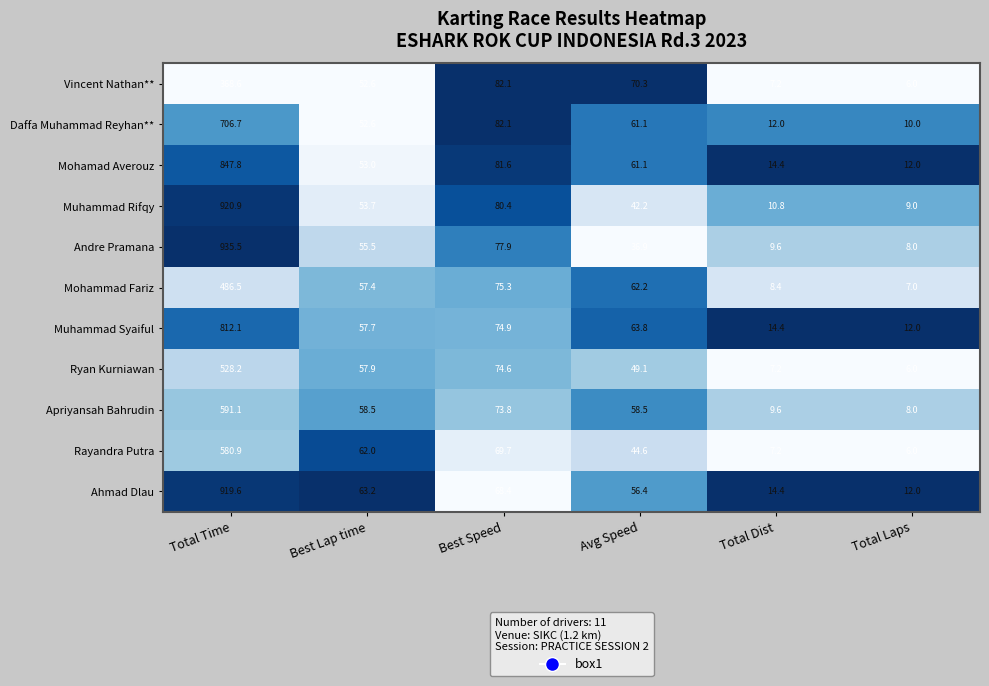

What is the lowest value of the Muhammad Rifqy series?

9.0